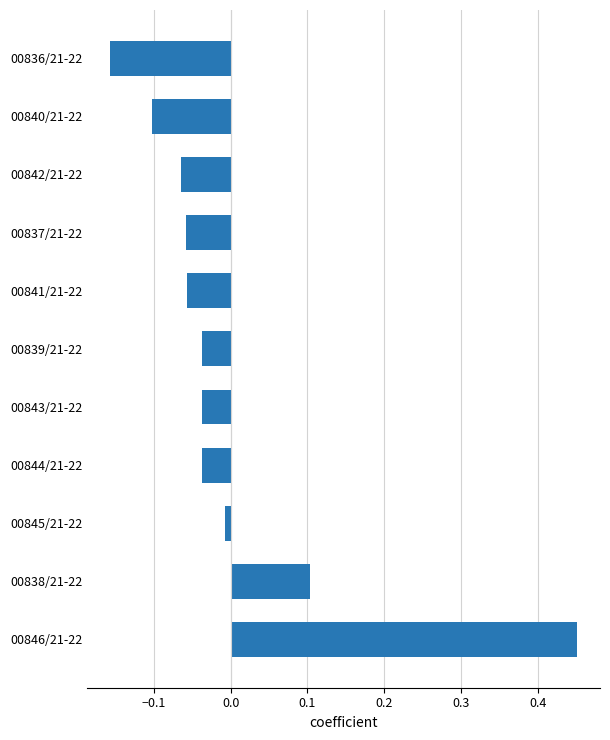

Which has a higher value, 00844/21-22 or 00842/21-22?

00844/21-22